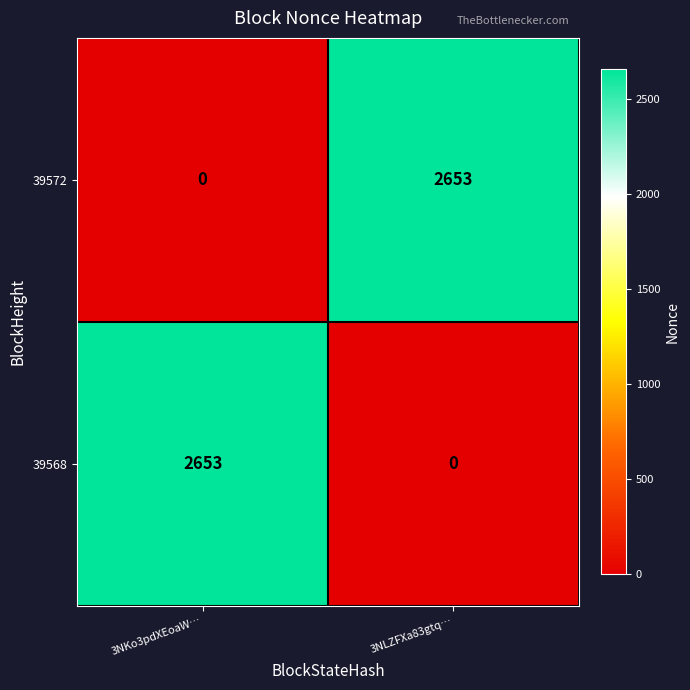

What is the approximate value of 39572 at 3NLZFXa83gtq…?

2653